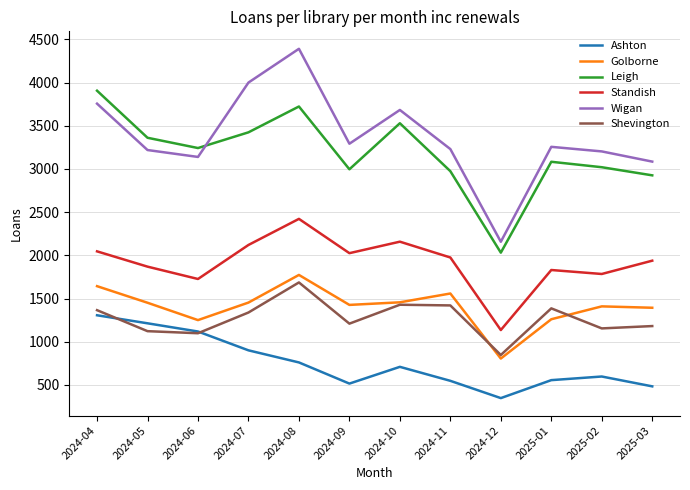

True or false: Standish and Golborne intersect in this chart.

False